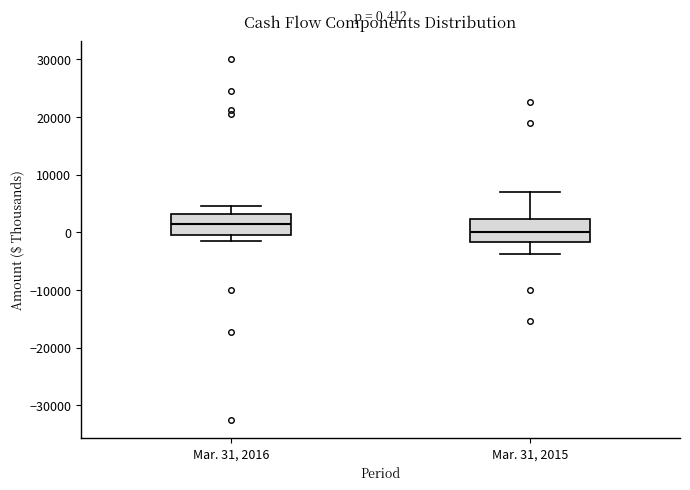

Which box has the lowest median line?

Mar. 31, 2015